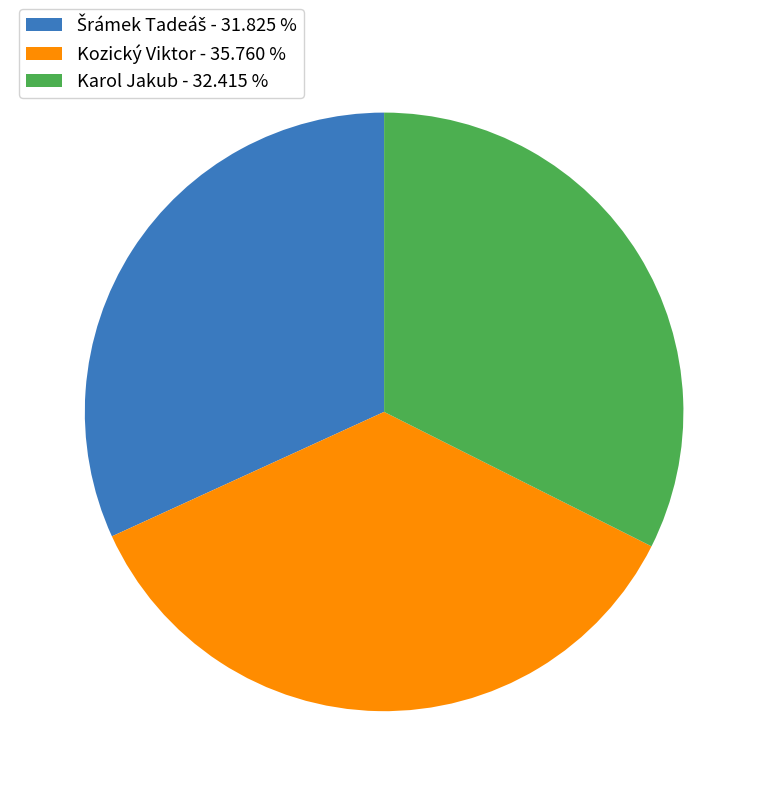

Between Kozický Viktor - 35.760 % and Karol Jakub - 32.415 %, which is larger?

Kozický Viktor - 35.760 %